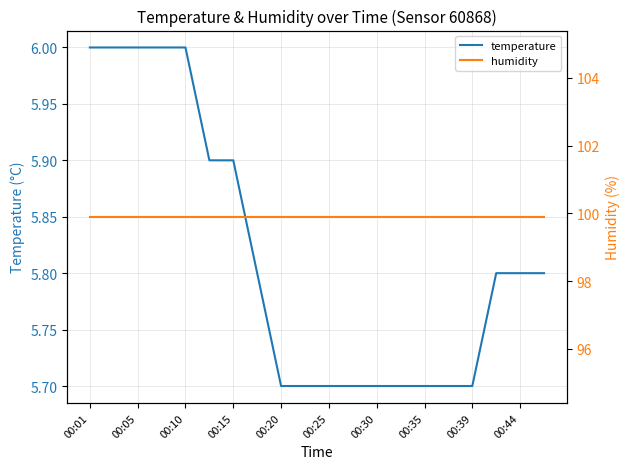

List the series in order of their overall mean, highest first.

humidity, temperature